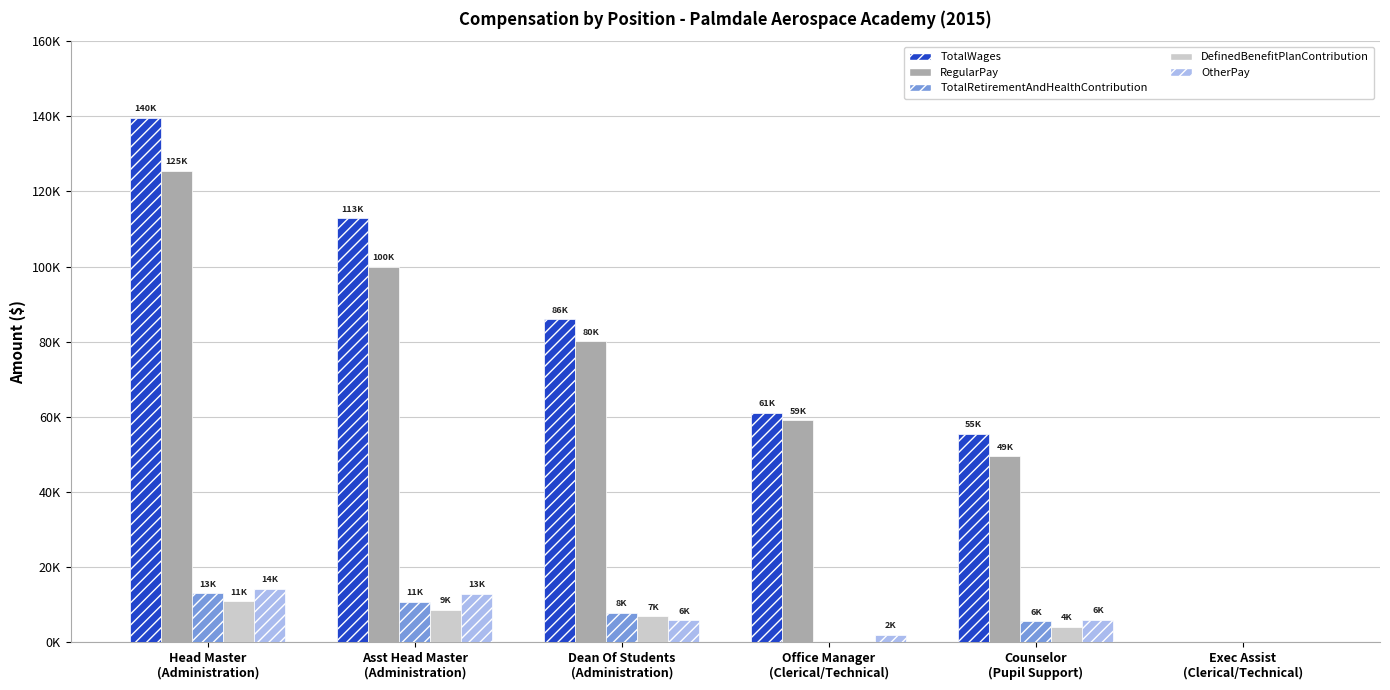

What are all the series names shown in the legend?

TotalWages, RegularPay, TotalRetirementAndHealthContribution, DefinedBenefitPlanContribution, OtherPay